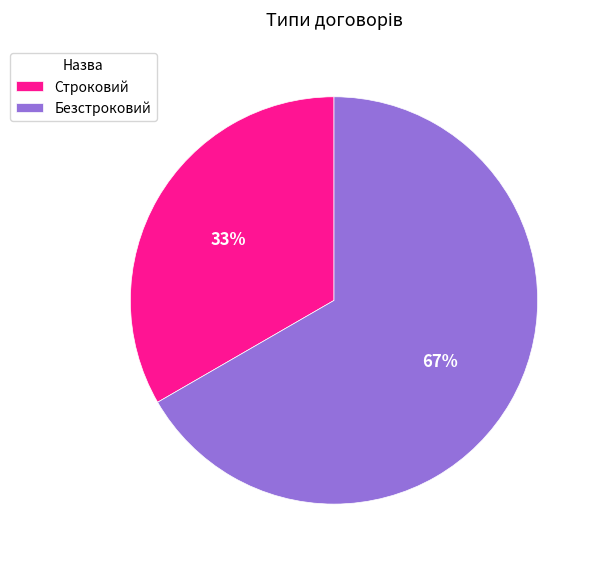

To the nearest percent, what portion does Строковий represent?

33%